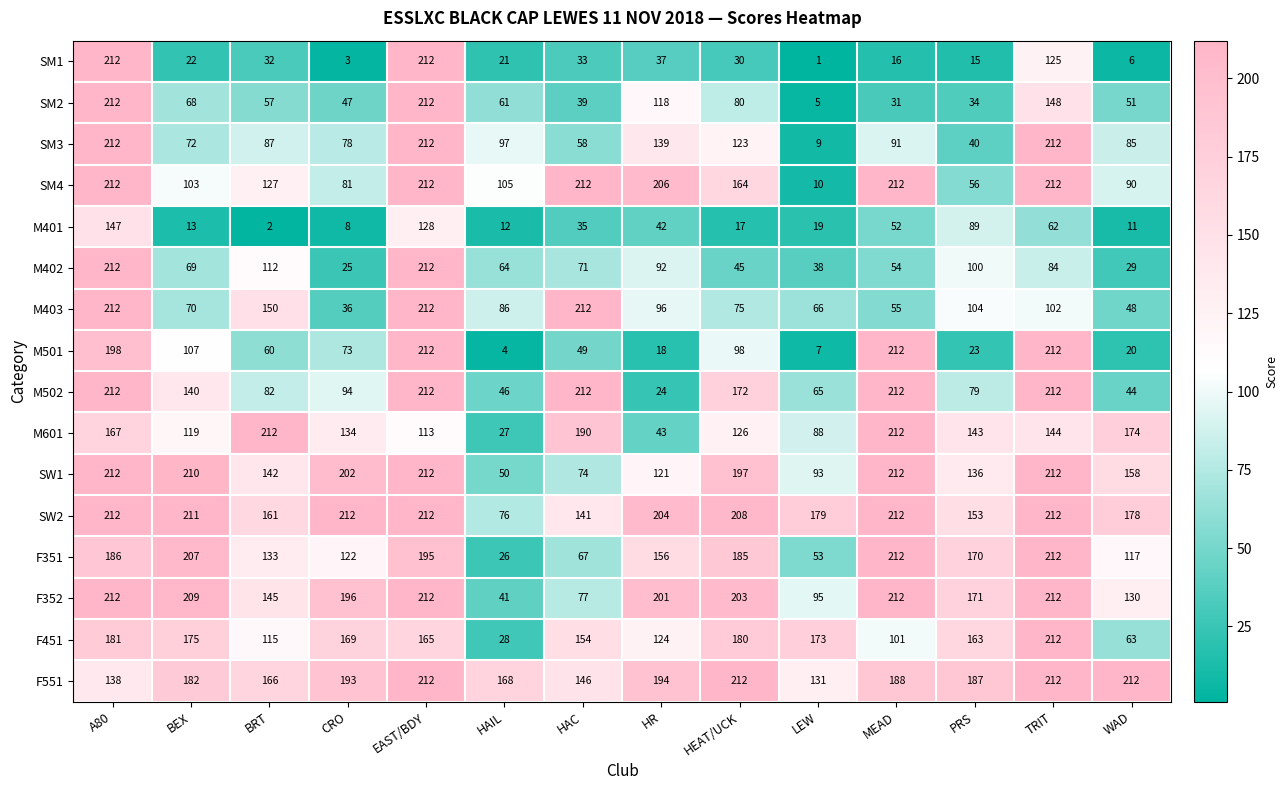

Which series changed the most between BEX and HAIL?

F351